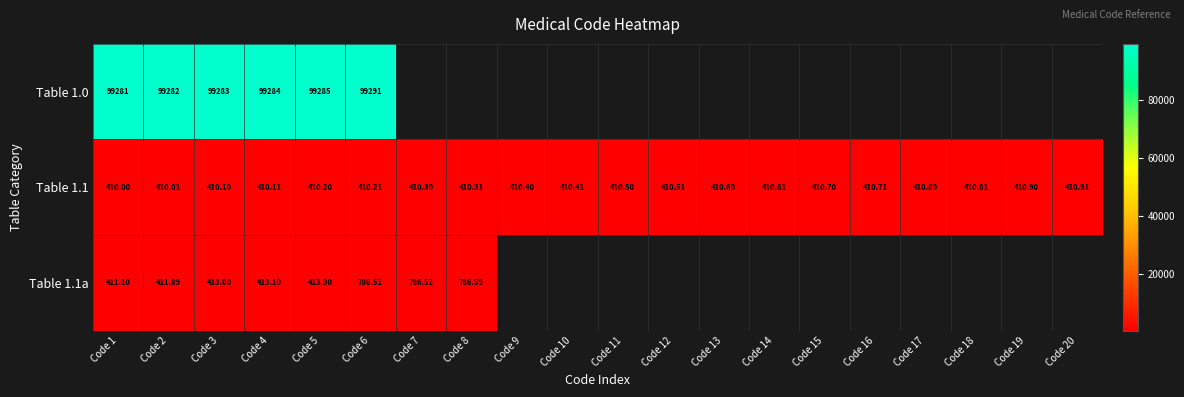

List the series in order of their peak value, lowest first.

Table 1.1, Table 1.1a, Table 1.0